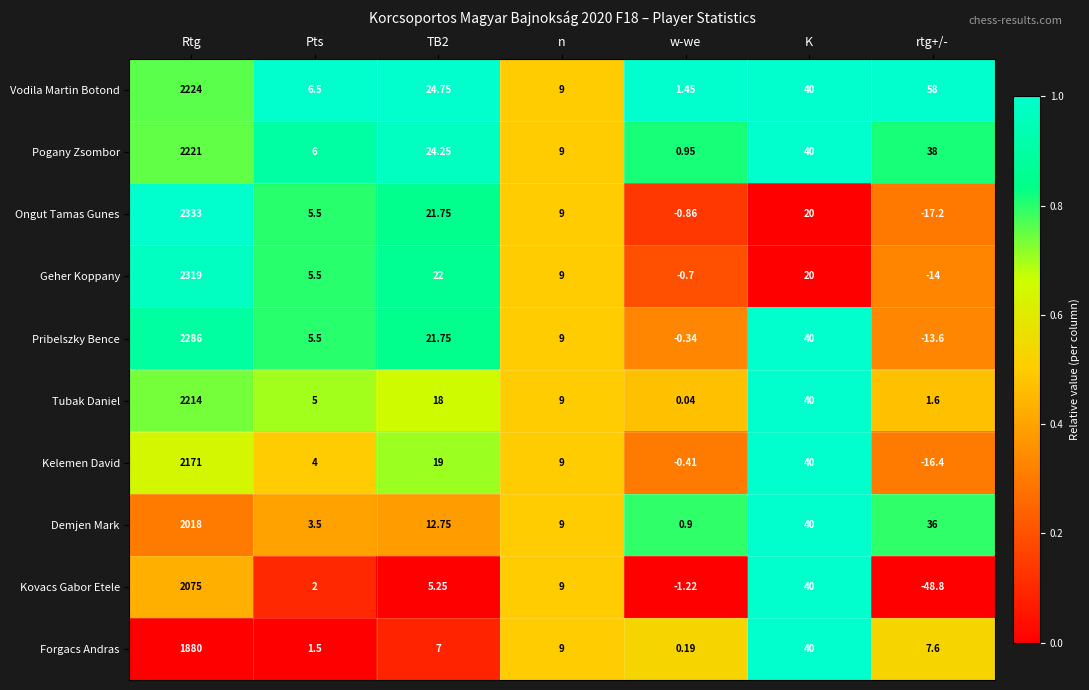

At which label is Kelemen David closest to 1077?

K